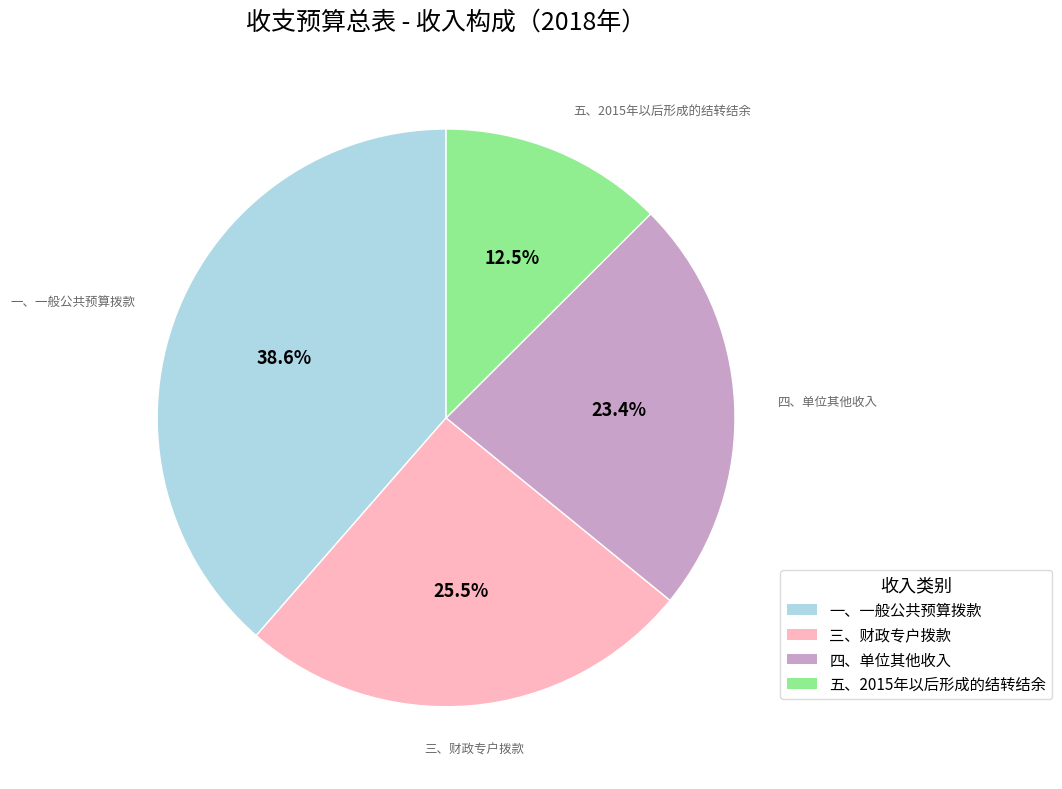

How many slices are in this pie chart?

4